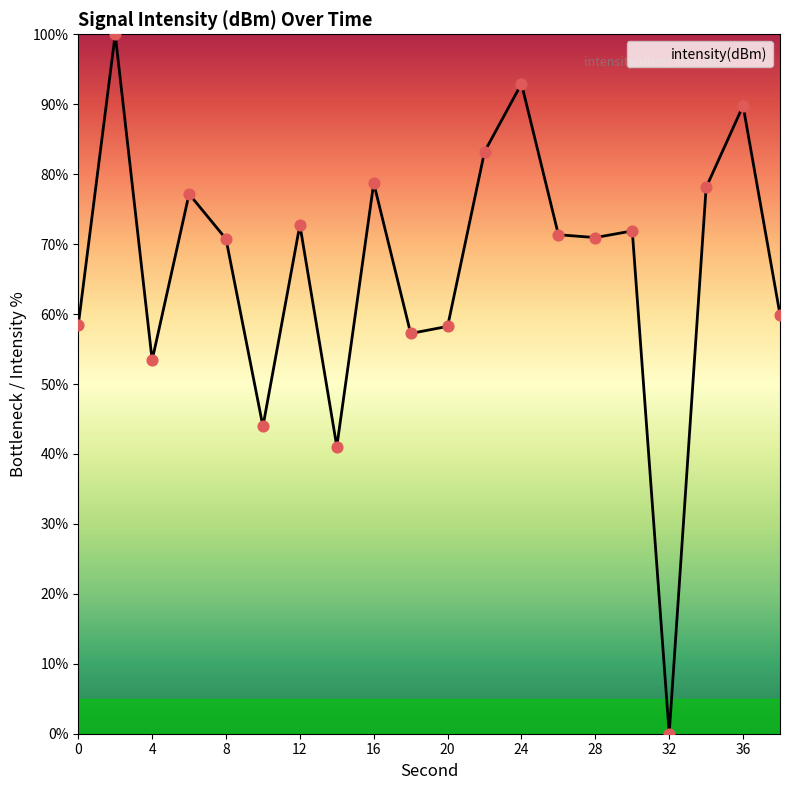

What is the maximum value shown in the chart?

100.0